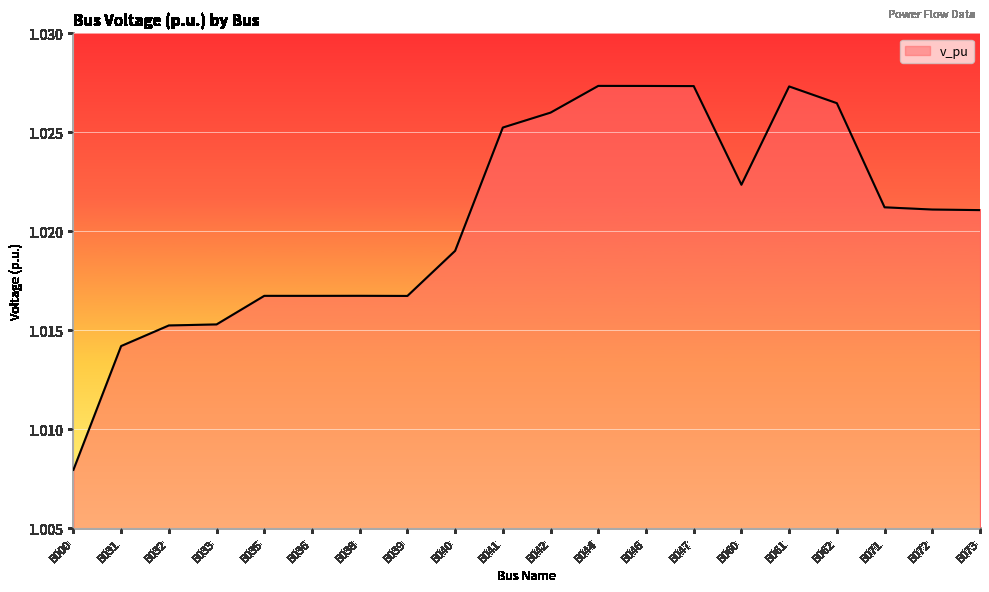

What is the sum of the values at B046 and B061?

2.1